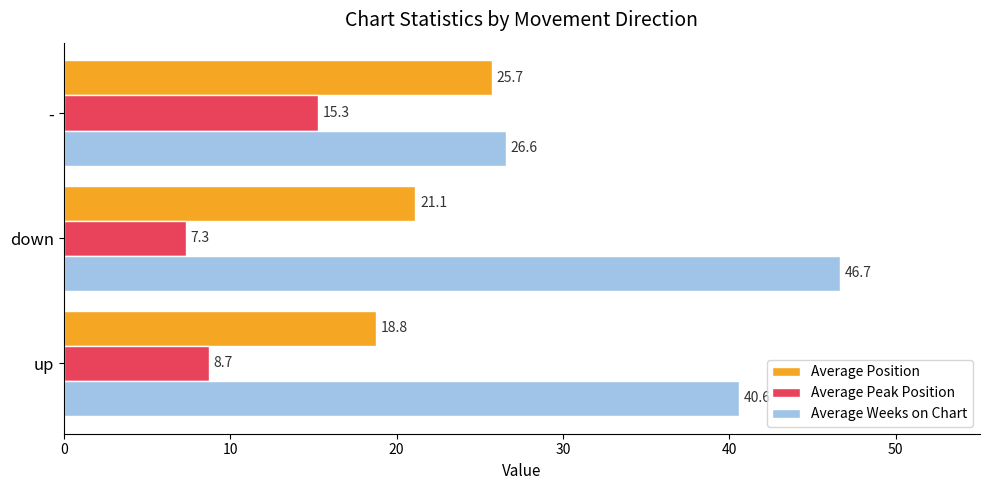

What is the maximum value shown in the chart?

46.7